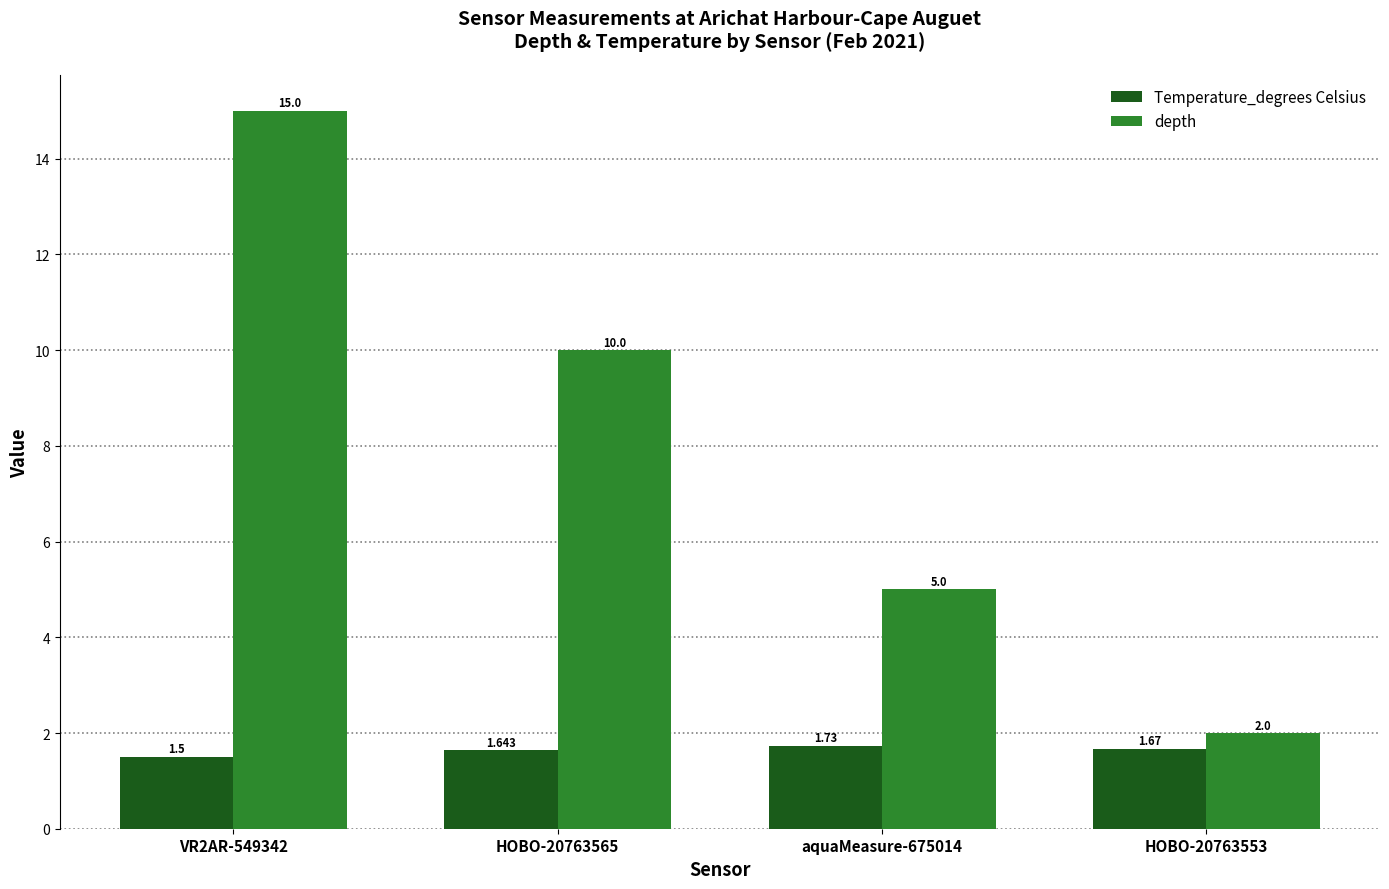

What is the sum of all Temperature_degrees Celsius values?

6.5